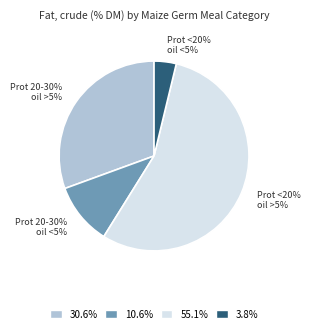

Do Protein <20%, oil >5% and Protein 20-30%, oil >5% together represent more than half of the pie?

Yes